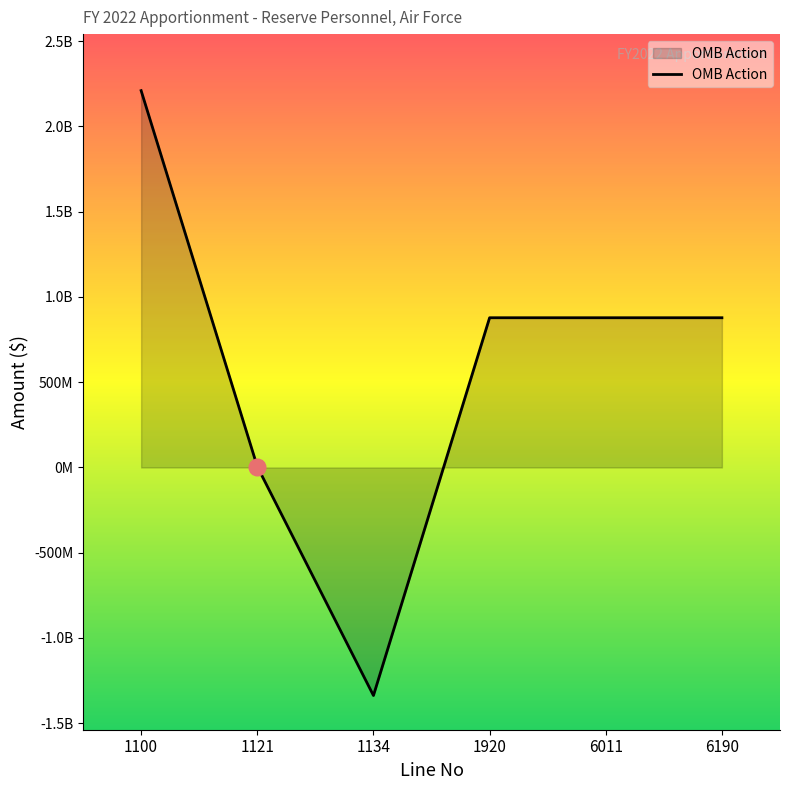

What is the difference between the maximum and minimum values?

3547775633